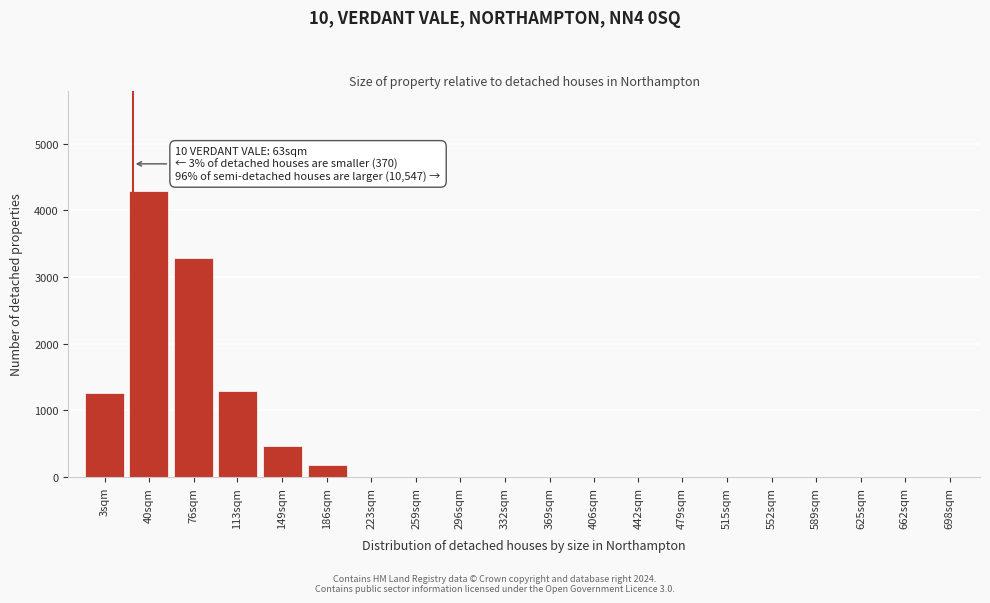

Reading right to left, extract all data points from this chart.

698sqm=0	662sqm=0	625sqm=0	589sqm=0	552sqm=0	515sqm=0	479sqm=0	442sqm=0	406sqm=0	369sqm=0	332sqm=0	296sqm=0	259sqm=0	223sqm=0	186sqm=187	149sqm=469	113sqm=1285	76sqm=3284	40sqm=4289	3sqm=1259